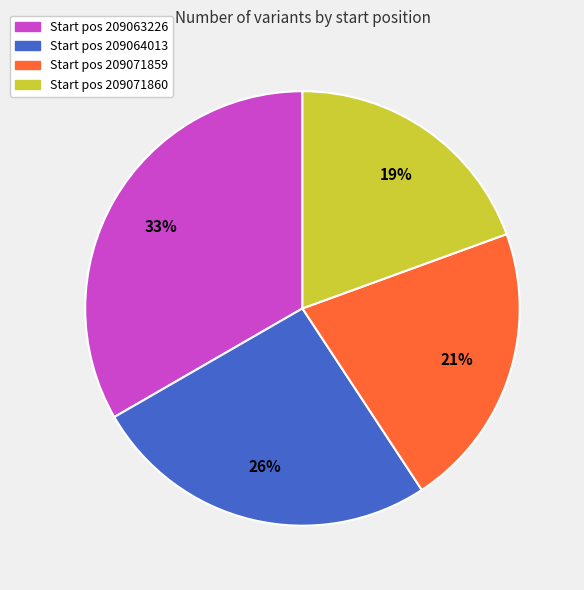

To the nearest percent, what is the average slice percentage?

25%